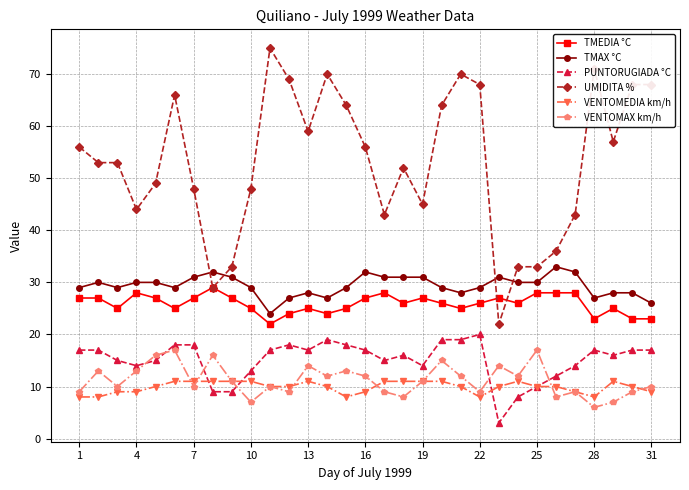

What is the maximum value for VENTOMEDIA km/h?

11